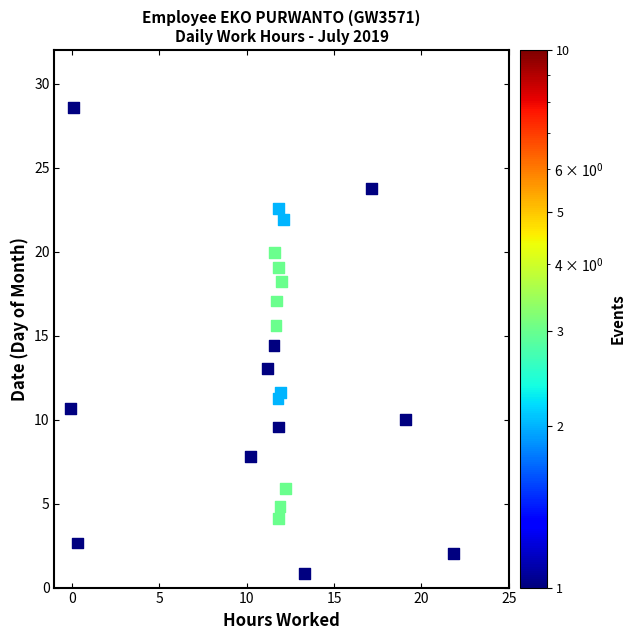

What Y value in the scatter plot is closest to 14?

14.4